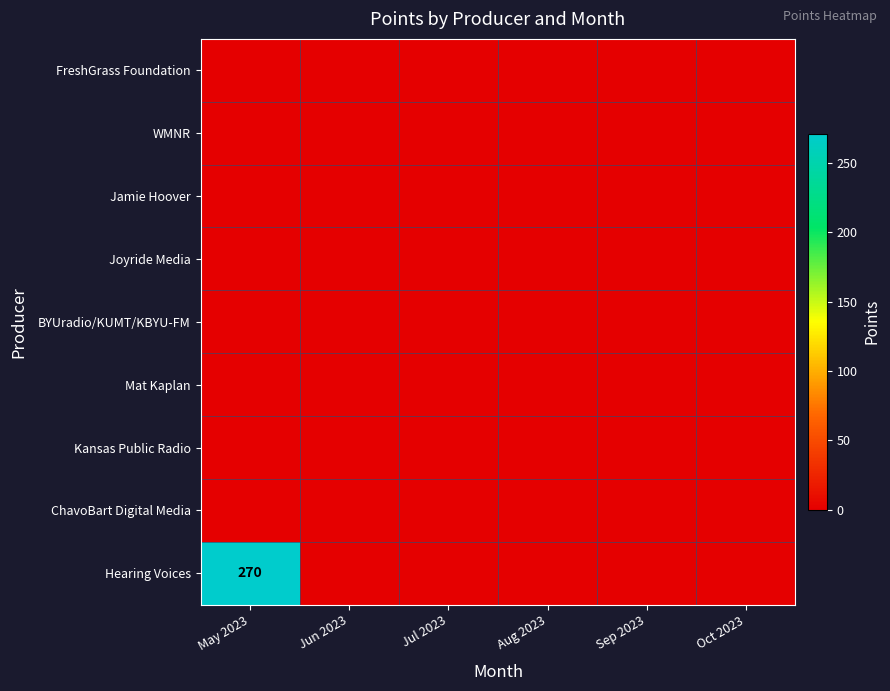

Which series has the largest total across all categories?

Hearing Voices